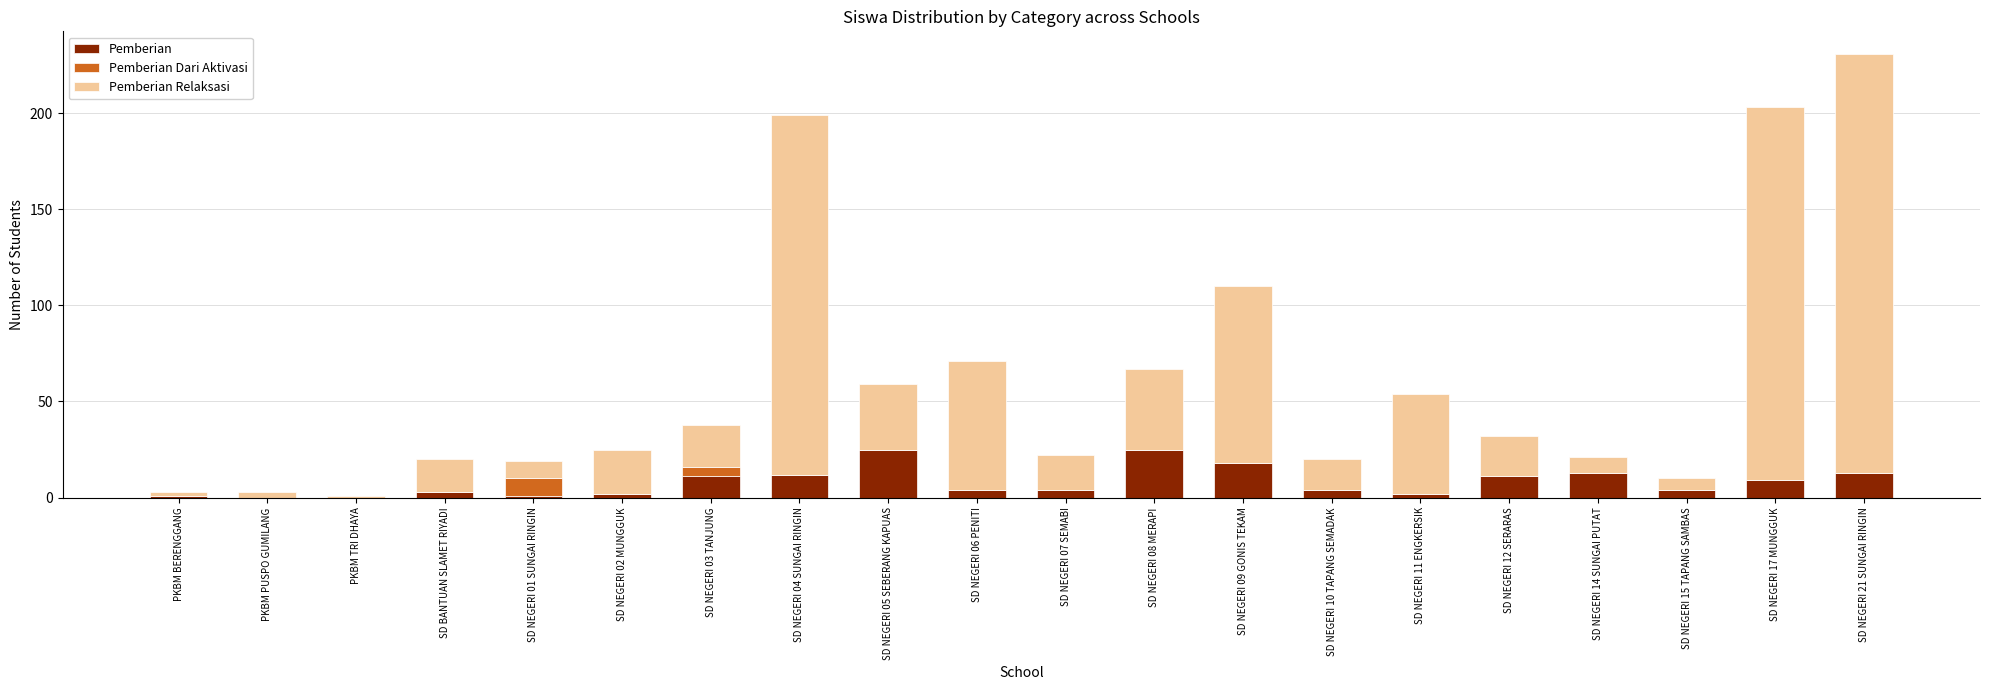

At which category is the sum across all series the highest?

SD NEGERI 21 SUNGAI RINGIN